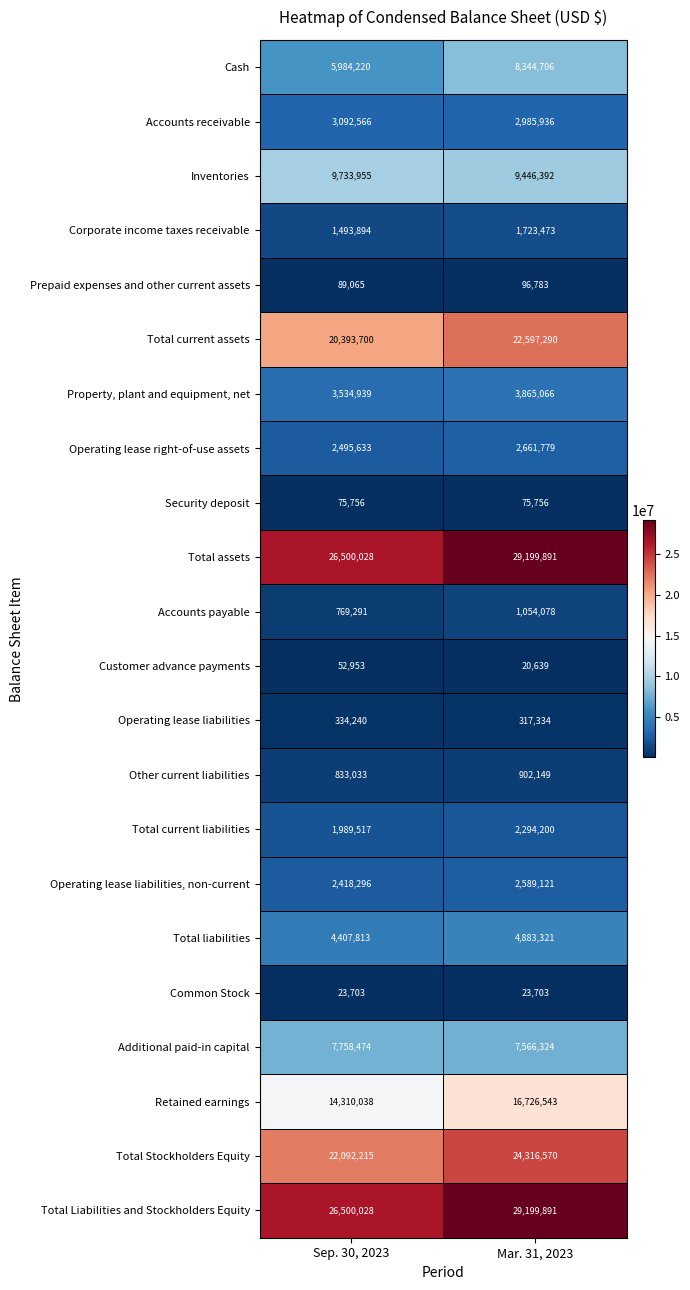

What is the sum of the Accounts payable values at Sep. 30, 2023 and Mar. 31, 2023?

1823369